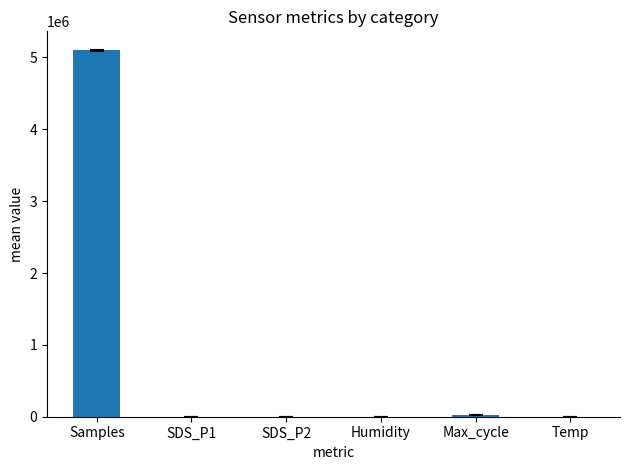

Are the bars horizontal?

No